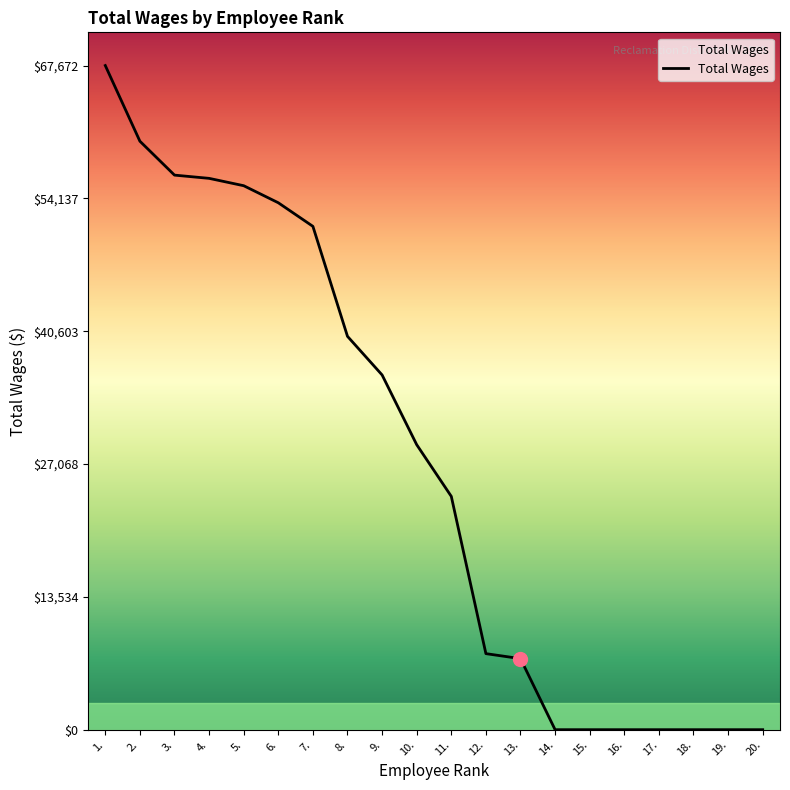

Reading right to left, what are all the values shown in this chart?

20.=0	19.=0	18.=0	17.=0	16.=0	15.=0	14.=0	13.=7240	12.=7749	11.=23773	10.=29040	9.=36145	8.=40078	7.=51287	6.=53690	5.=55428	4.=56177	3.=56507	2.=59963	1.=67672